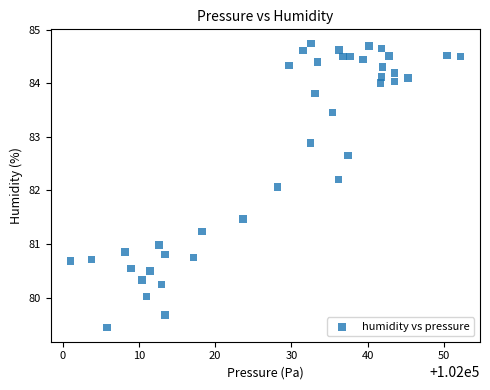

What Y value in the scatter plot is closest to 82?

82.1